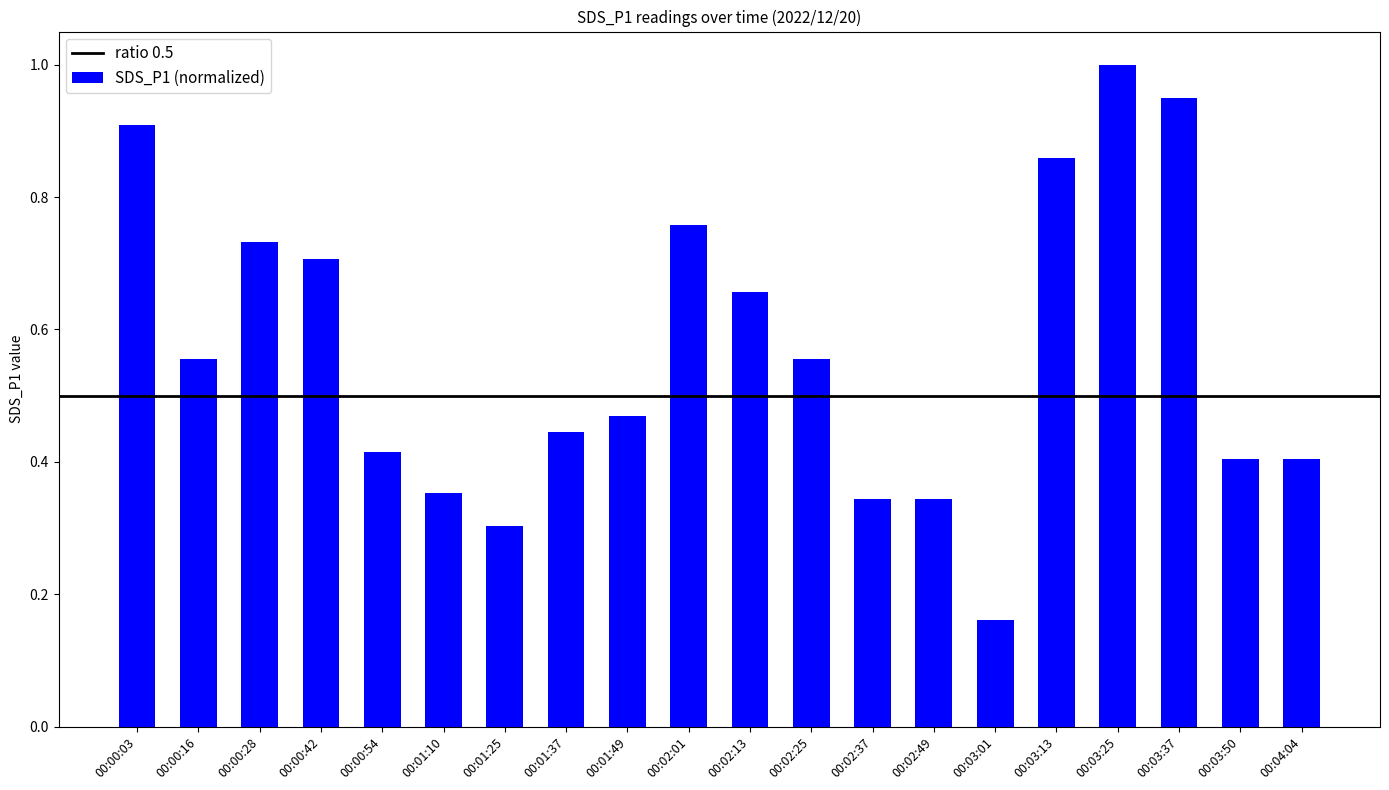

At which label is the value closest to 0?

00:03:01